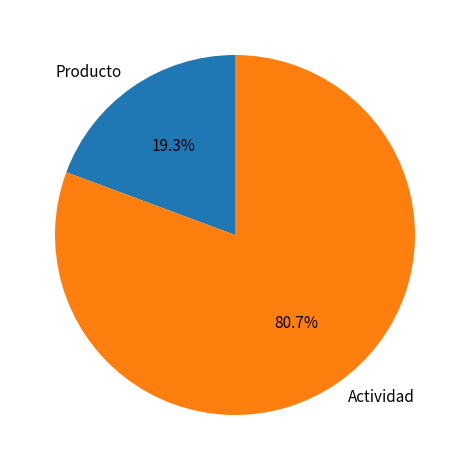

To the nearest percent, what portion does Producto represent?

19%